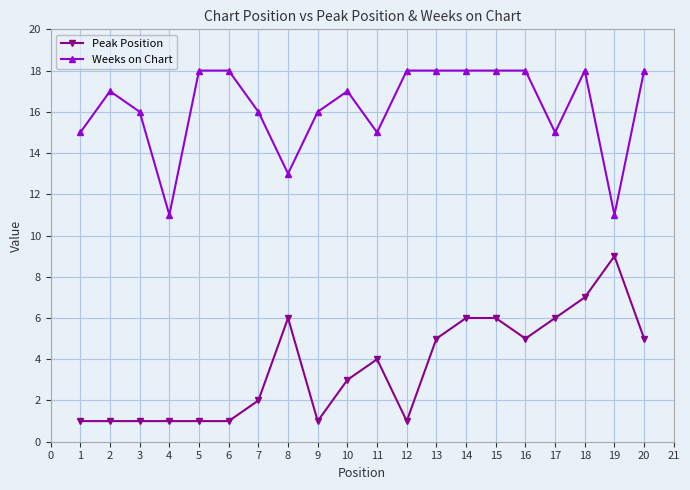

What is the average value of the Peak Position series?

4